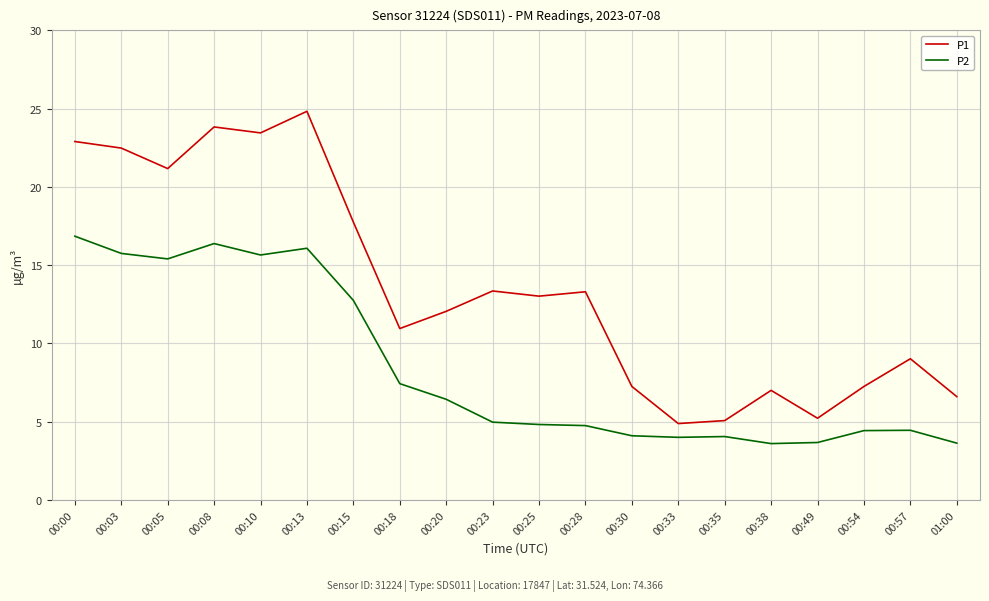

The P2 series shows 15.4 at 00:05. True or false?

True